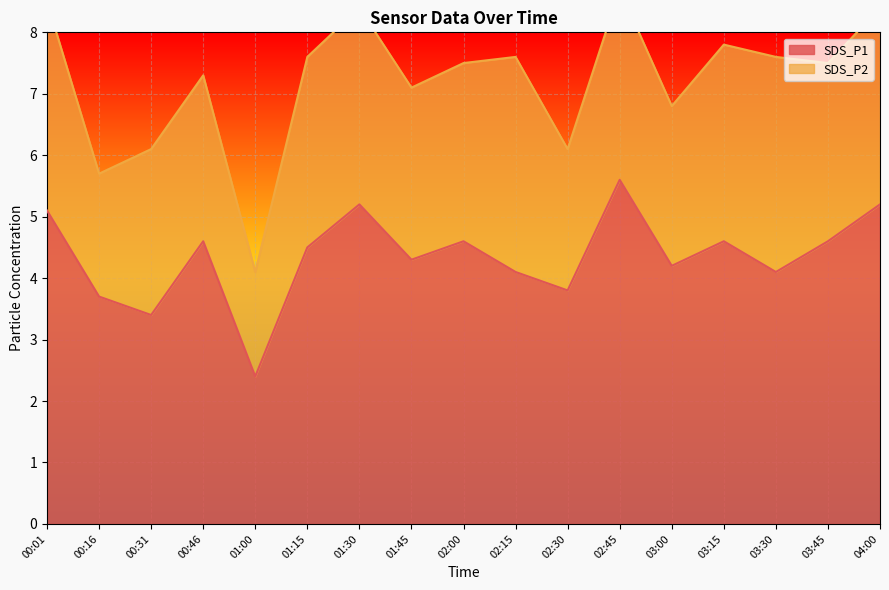

What is the sum of all values?

74.0